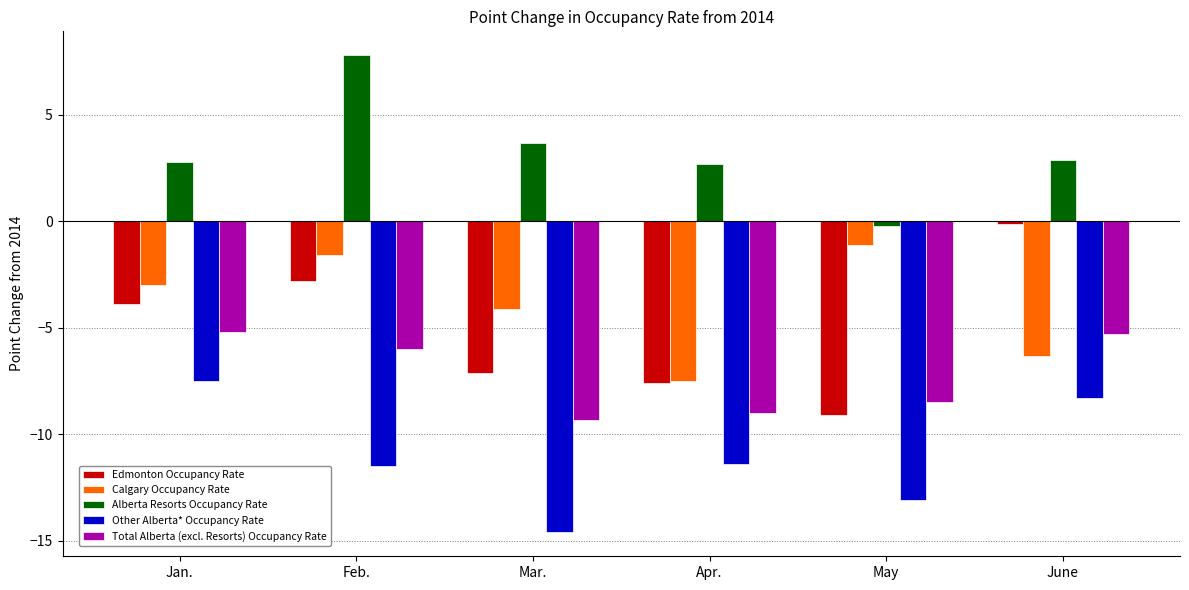

How many bars are there in each group?

5